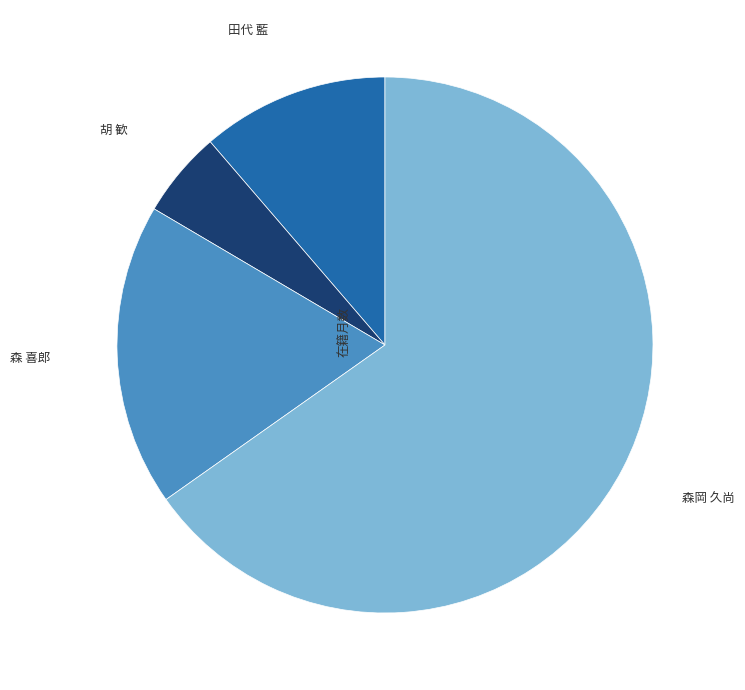

How many slices are in this pie chart?

4